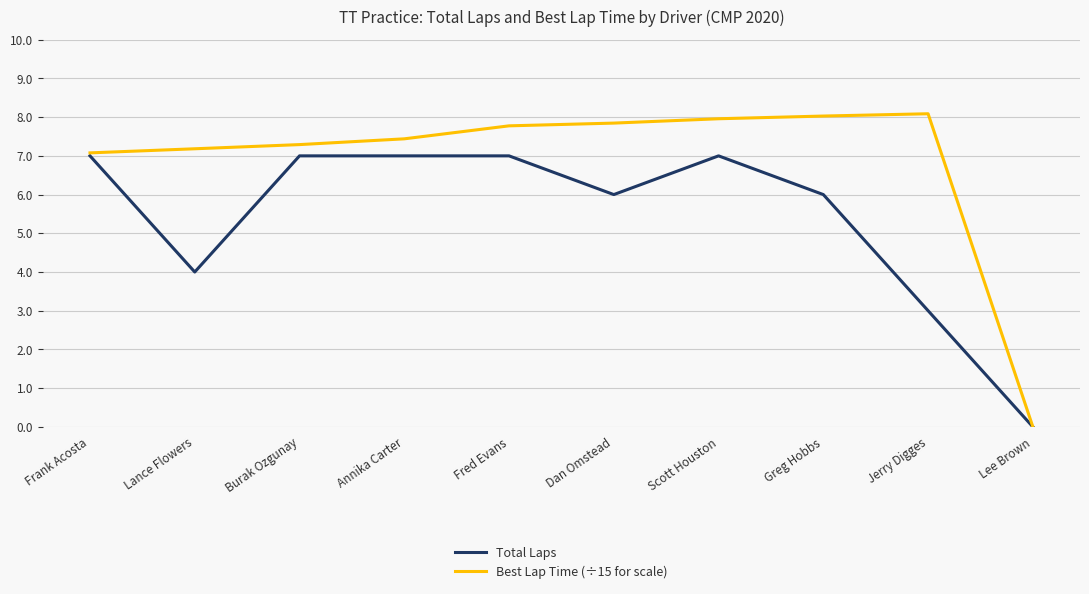

True or false: Best Lap Time (÷15 for scale) has a value of 7.4 at Annika Carter.

True